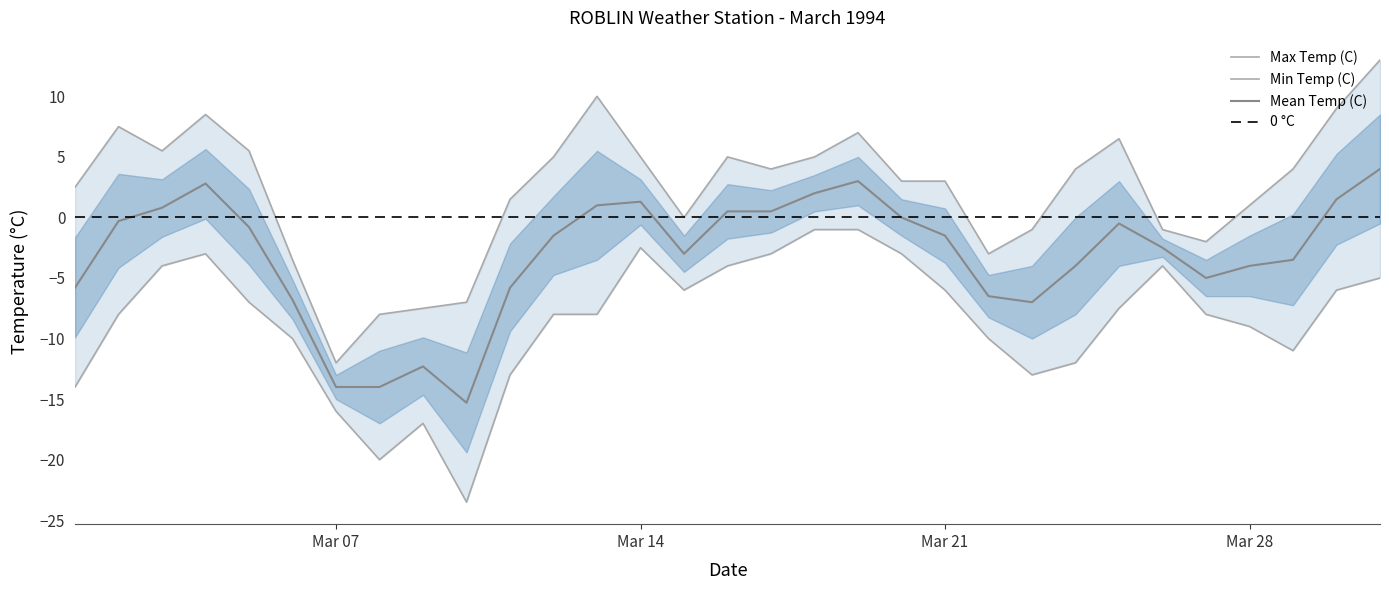

How many lines are shown in the chart?

3